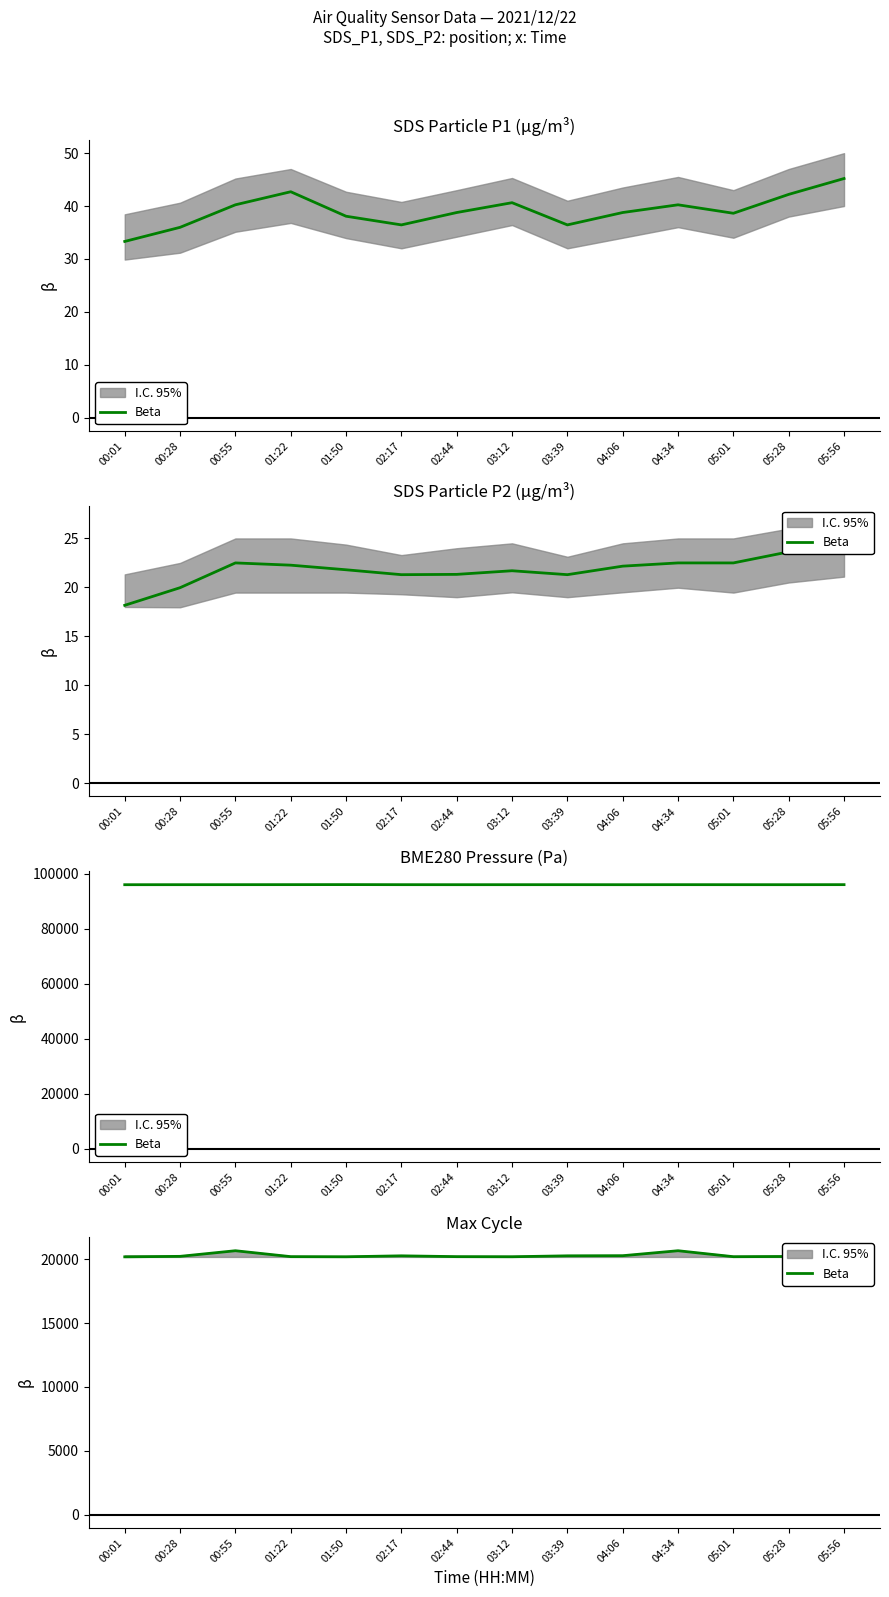

Count the number of values greater than 20214.

6